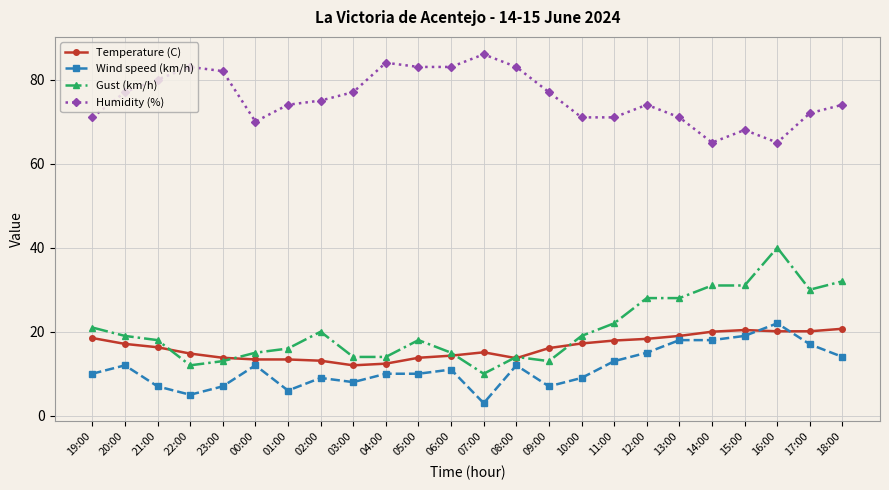

What is the difference between the highest and lowest values at 02:00?

66.0